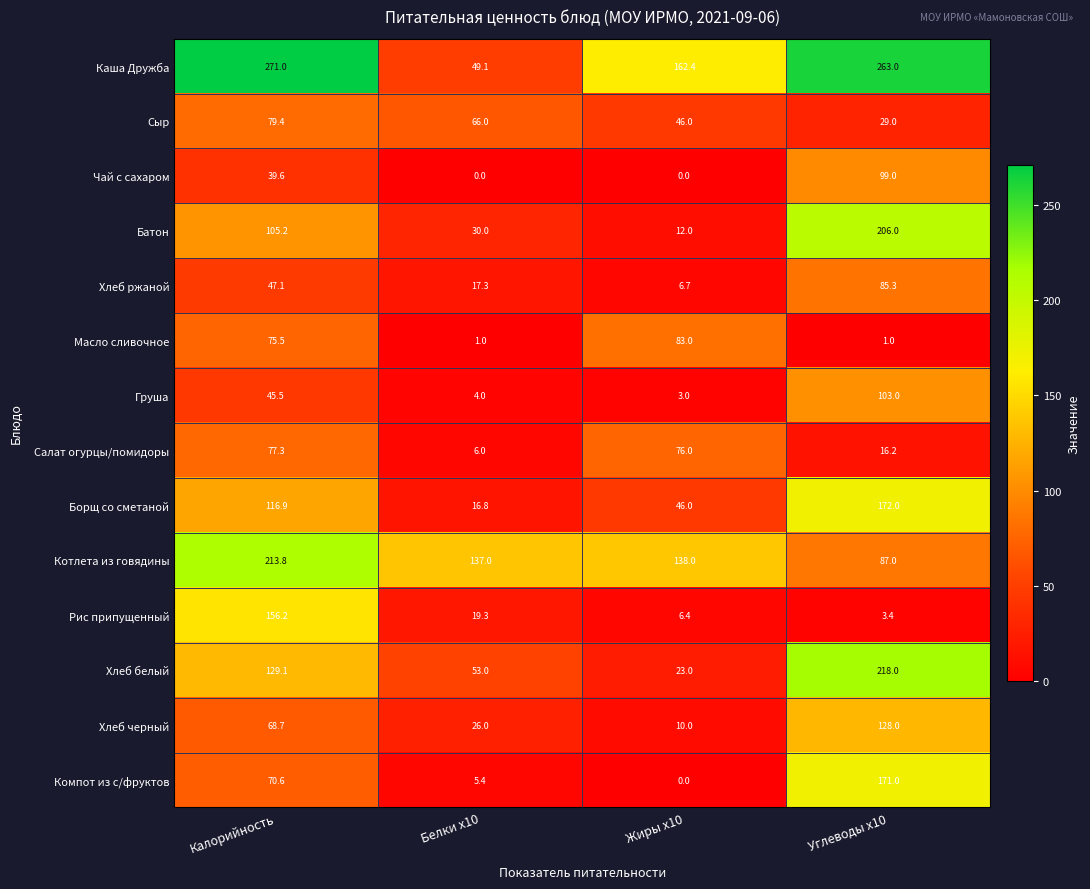

What value does the Котлета из говядины series have at Калорийность?

213.8